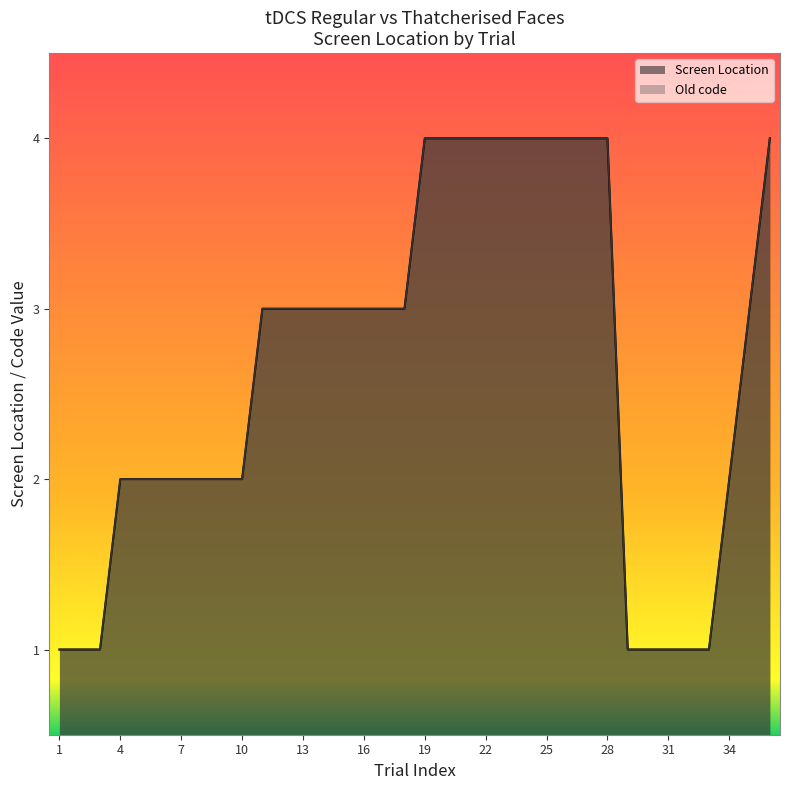

How many Old code values are between 2 and 4?

28